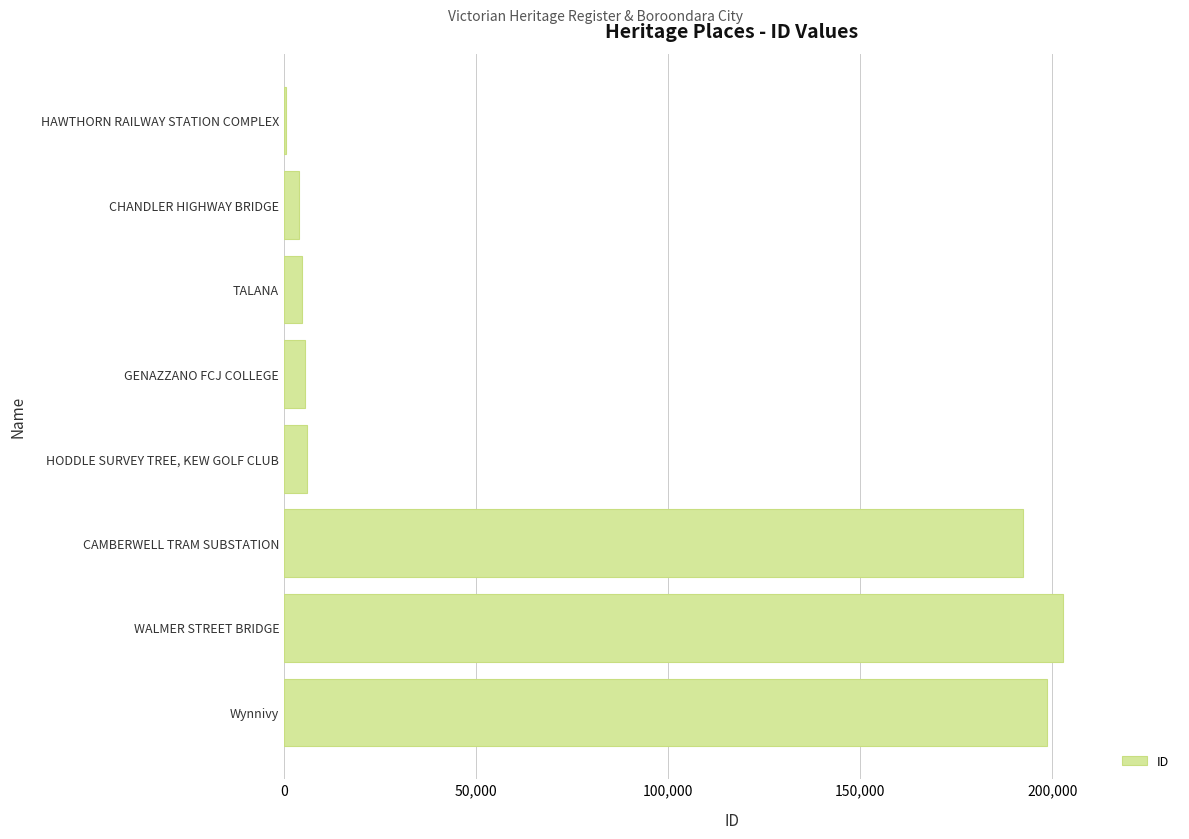

What is the maximum value shown in the chart?

202835